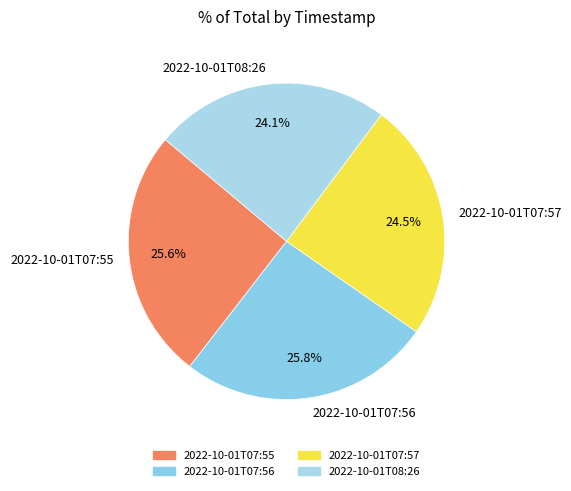

Is 2022-10-01T07:55 the majority of the pie?

No